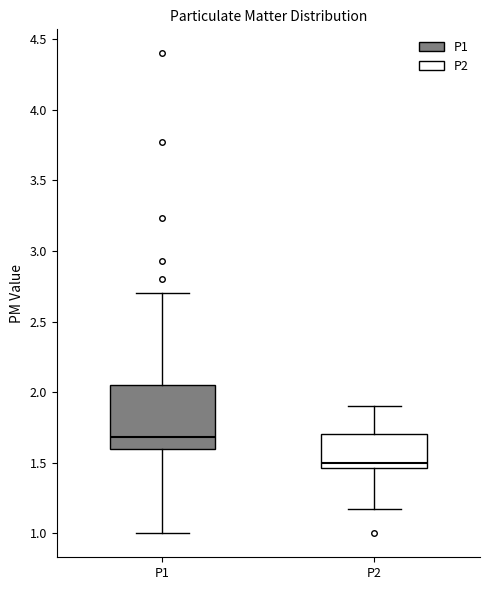

Reading left to right, read every box against the y-axis: the position of its median line, the range the box covers, and the ends of its whiskers. The values are not printed on the chart, so give them approximately, as read against the axis.

P1: median 1.70, box 1.60 to 2.05, whiskers 1.00 to 2.70
P2: median 1.50, box 1.45 to 1.70, whiskers 1.15 to 1.90